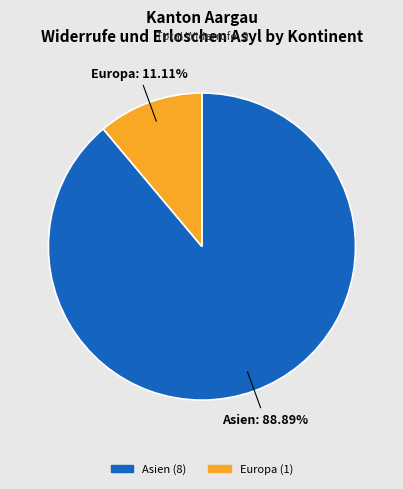

Does any single category account for the majority?

Yes